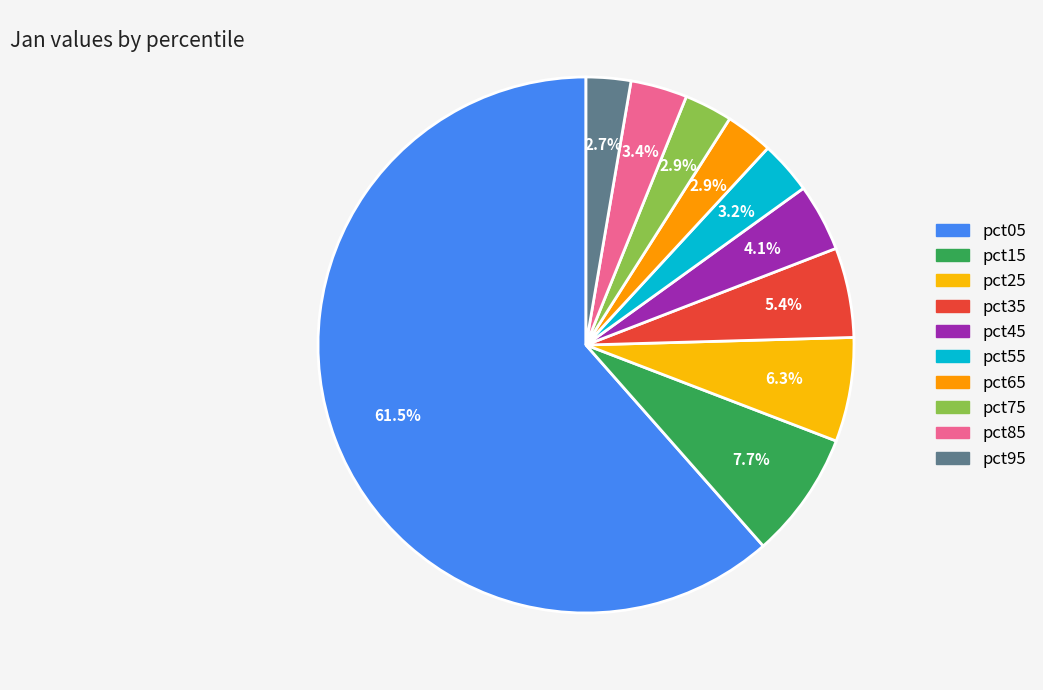

To the nearest percent, what is the difference between the pct25 and pct65 slice percentages?

3%